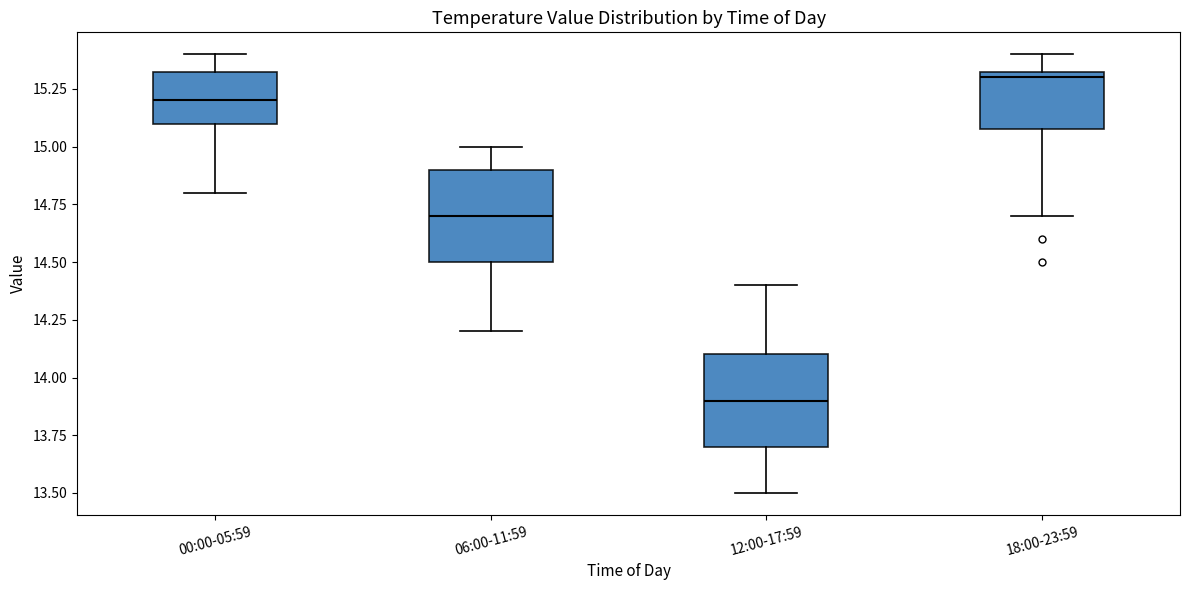

Which box's median line is the highest?

18:00-23:59